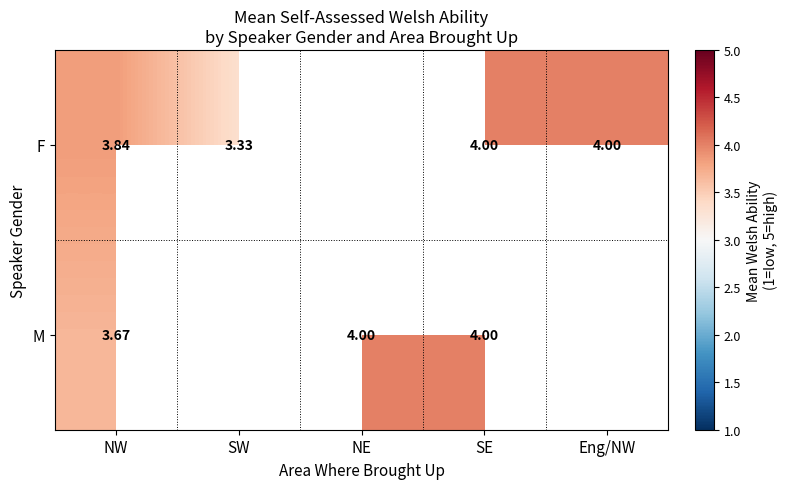

At which category is the sum across all series the highest?

SE